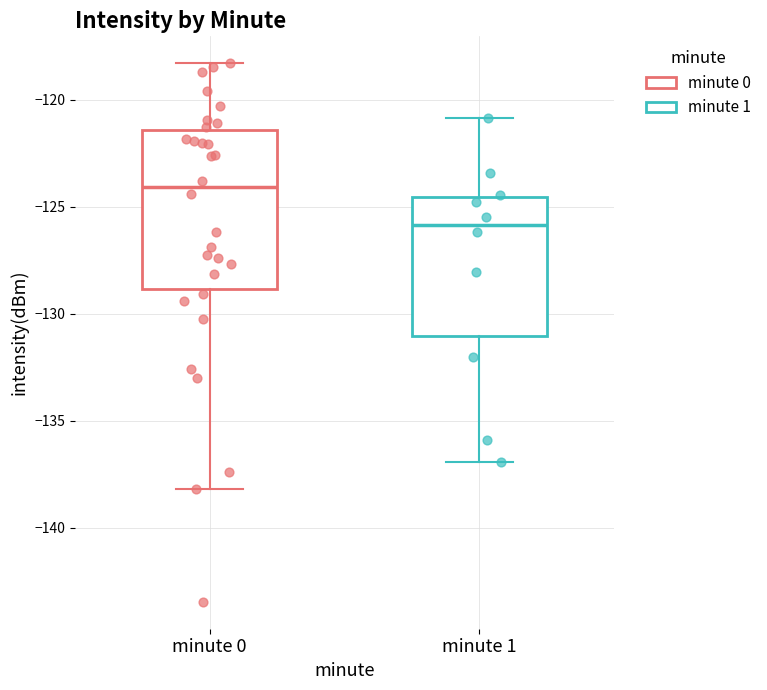

Where does the upper whisker of the box for minute 0 end on the y-axis? The values are not printed on the chart, so give them approximately, as read against the axis.

-118.5